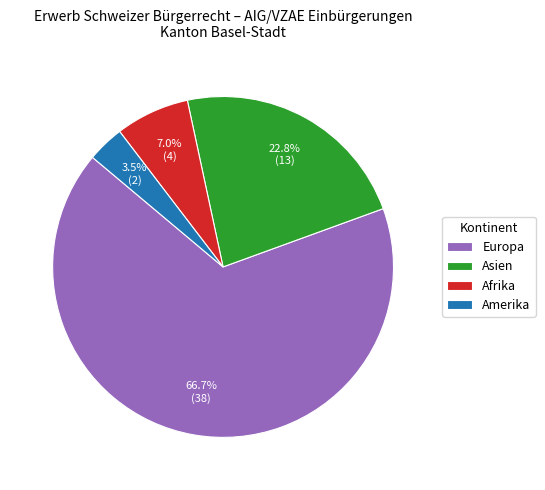

Count the number of slices in the pie.

4